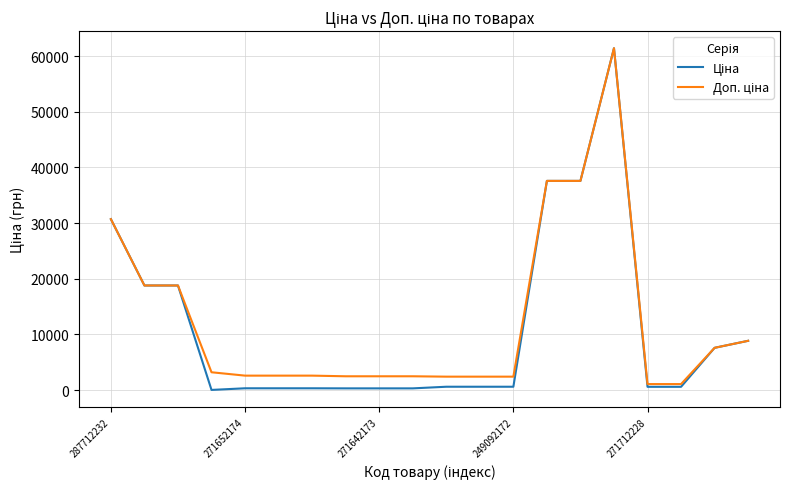

What is the greatest value displayed?

61434.3